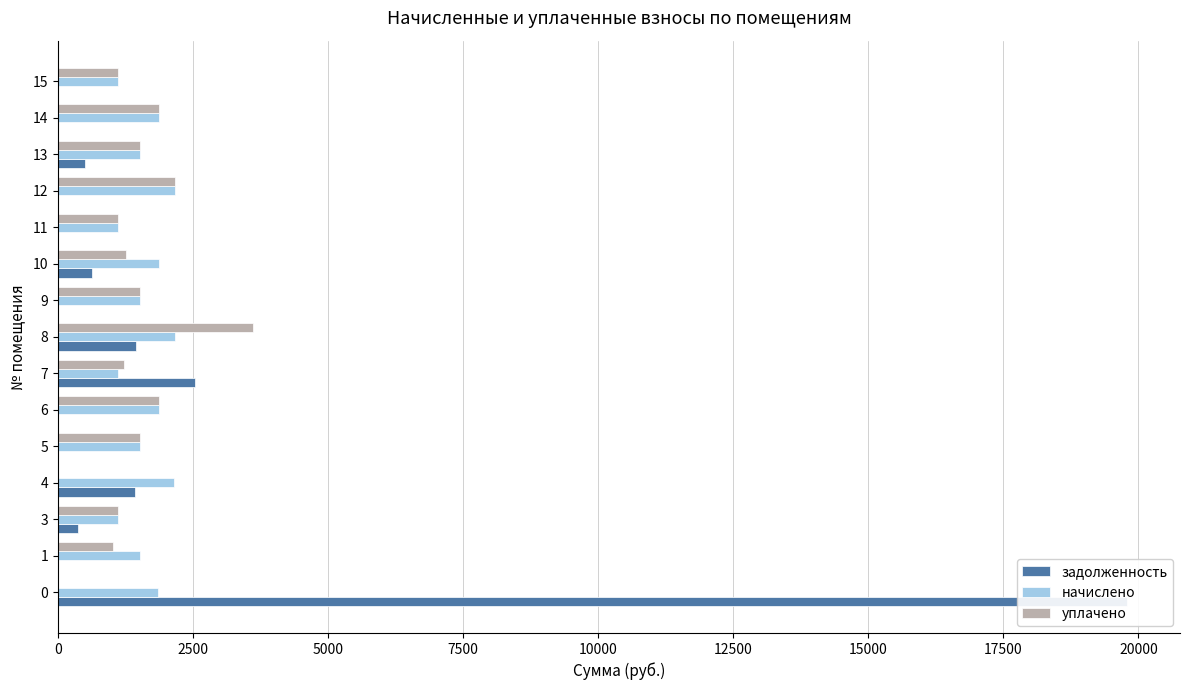

True or false: задолженность has a value of -9563.6 at 1.

False